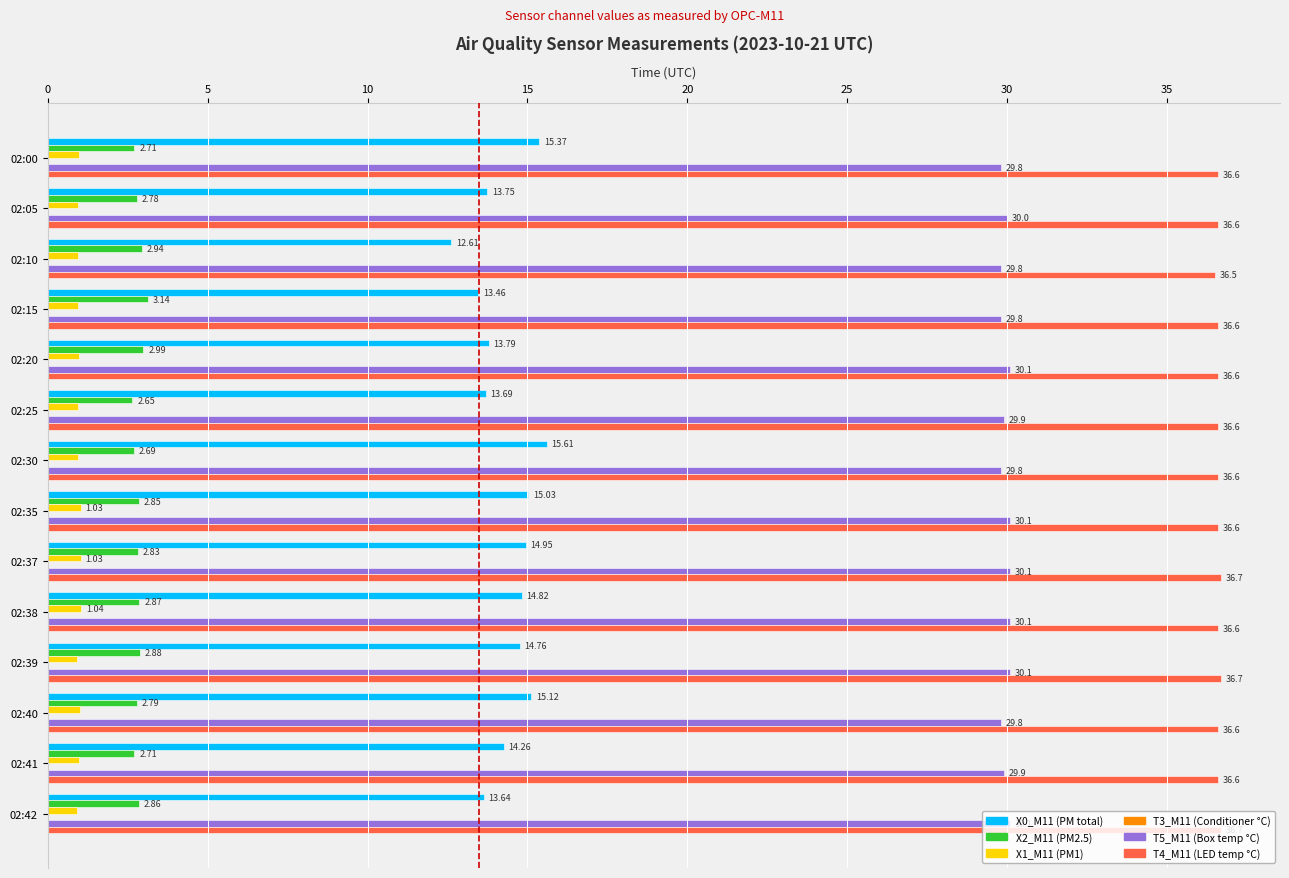

Between 02:25 and 02:30, which series saw the biggest shift?

X0_M11 (PM total)